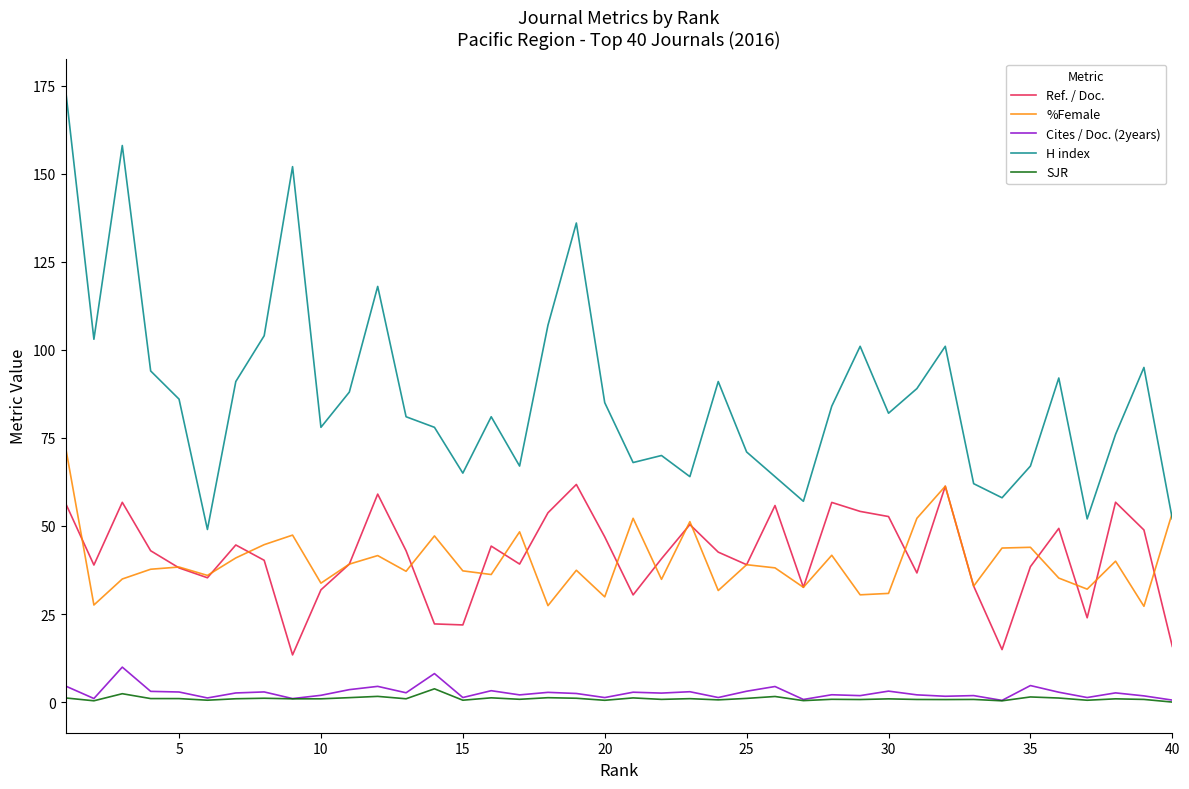

True or false: H index and Ref. / Doc. cross at least once.

False